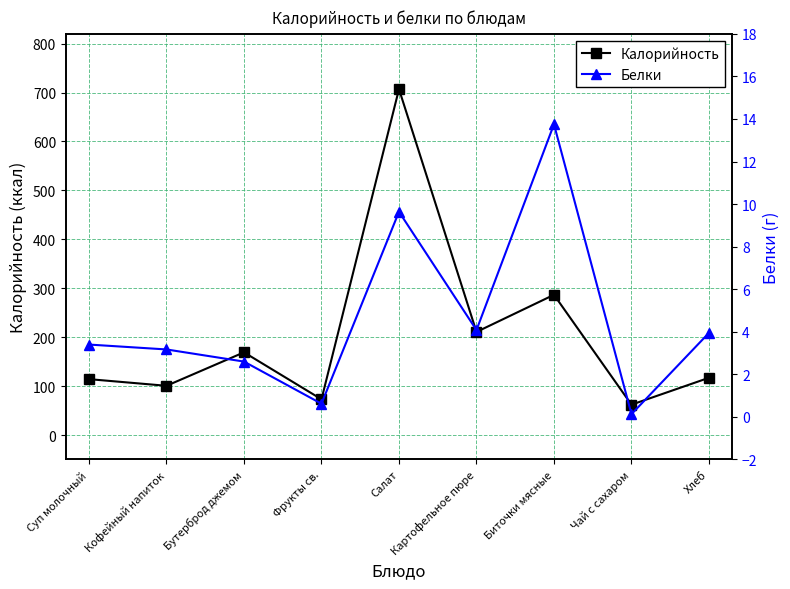

At how many categories does at least one series exceed 80?

7